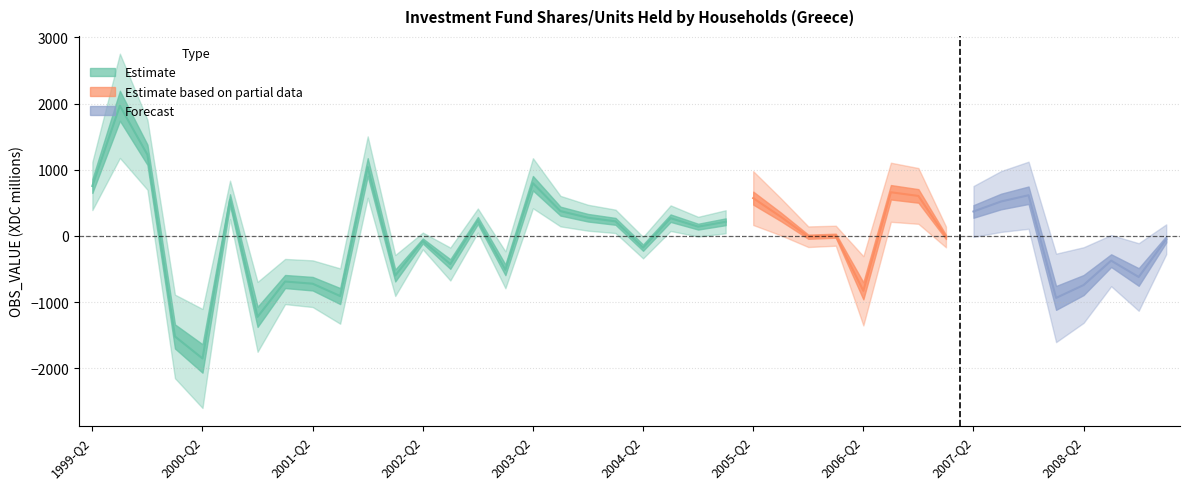

Reading right to left, extract all data points from this chart.

2009-Q1=-51.4	2008-Q4=-621.4	2008-Q3=-374.1	2008-Q2=-743.0	2008-Q1=-937.4	2007-Q4=614.3	2007-Q3=519.5	2007-Q2=369.0	2007-Q1=-15.7	2006-Q4=603.7	2006-Q3=659.3	2006-Q2=-829.9	2006-Q1=2.6	2005-Q4=-12.8	2005-Q3=289.3	2005-Q2=570.7	2005-Q1=213.1	2004-Q4=139.5	2004-Q3=267.5	2004-Q2=-177.8	2004-Q1=219.6	2003-Q4=274.4	2003-Q3=374.1	2003-Q2=795.9	2003-Q1=-512.5	2002-Q4=232.2	2002-Q3=-425.6	2002-Q2=-76.8	2002-Q1=-598.7	2001-Q4=1040.2	2001-Q3=-909.5	2001-Q2=-722.6	2001-Q1=-689.9	2000-Q4=-1223.9	2000-Q3=544.4	2000-Q2=-1852.7	2000-Q1=-1519.8	1999-Q4=1226.2	1999-Q3=1965.9	1999-Q2=754.1